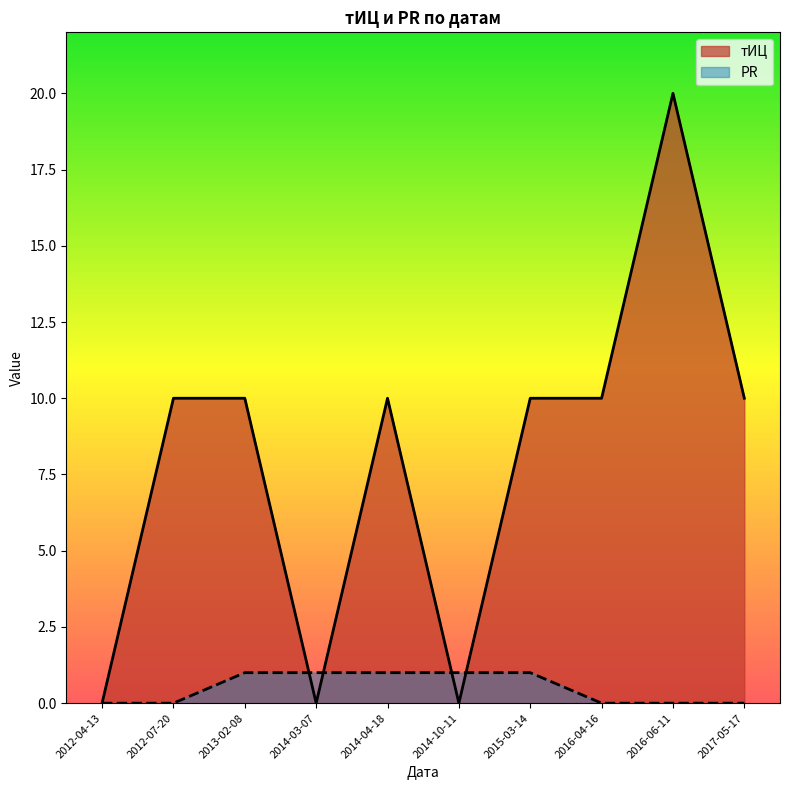

The value of PR at 2015-03-14 is 1. True or false?

True